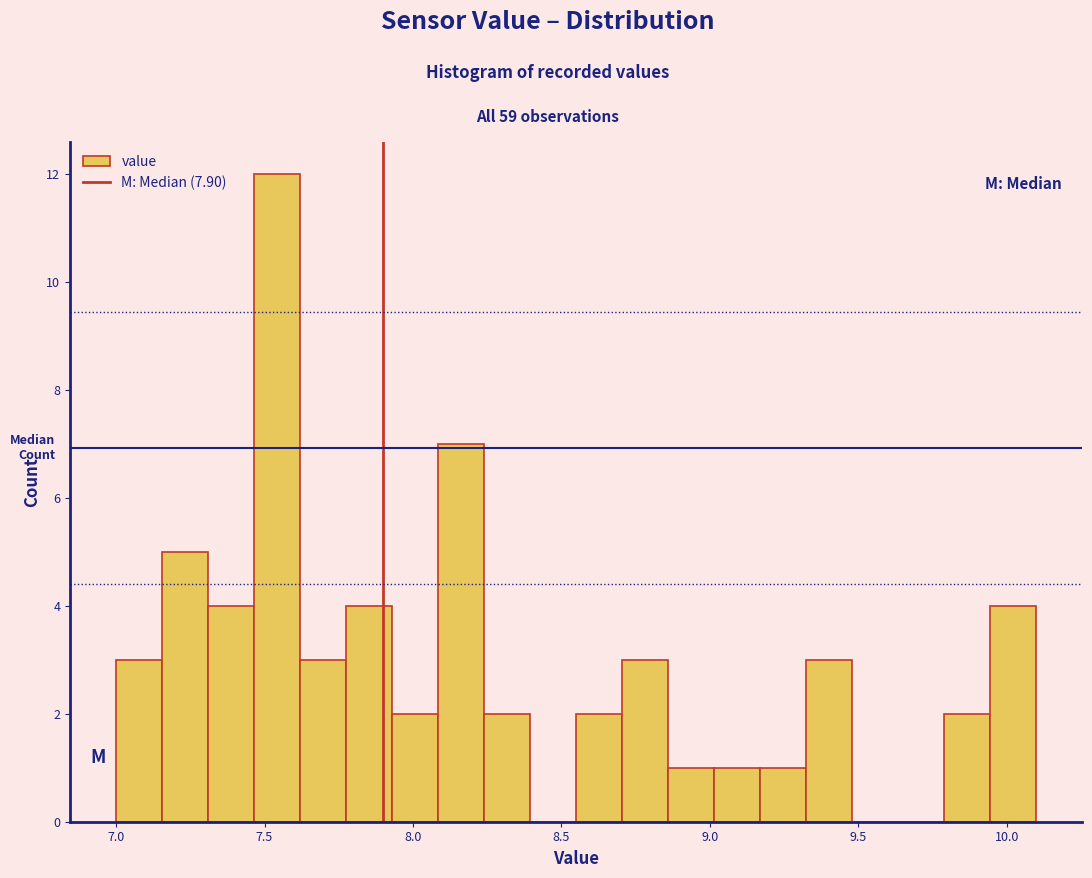

Read against the x-axis, roughly where is the centre of the tallest bar?

7.55